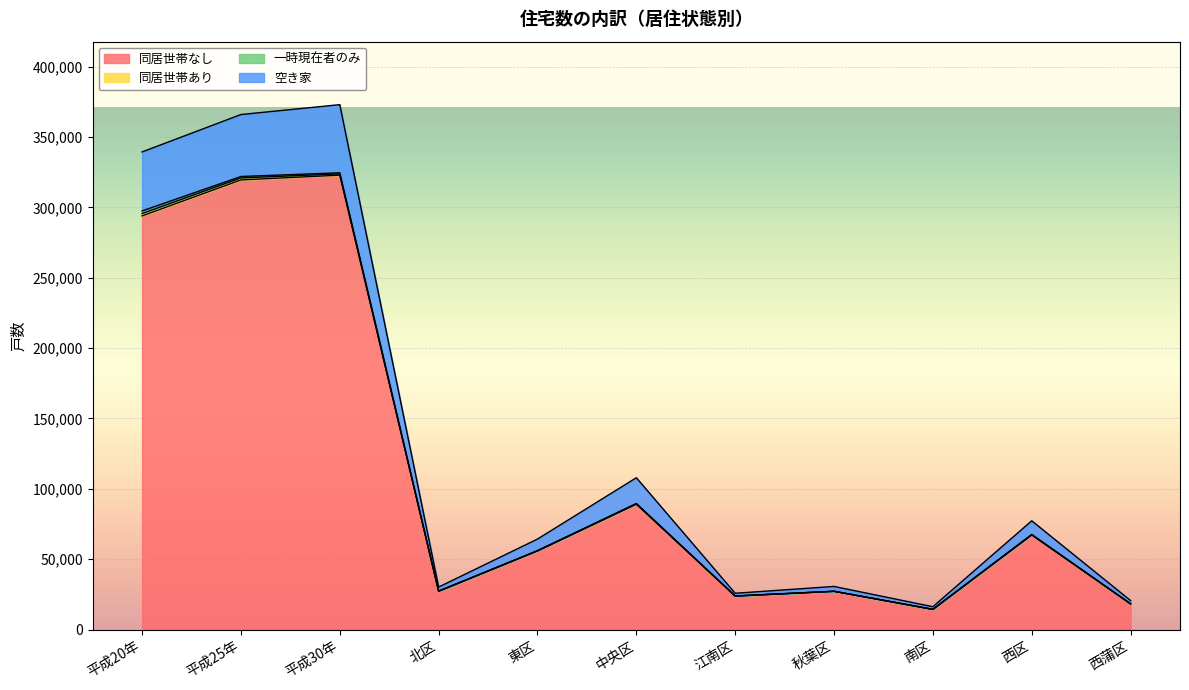

What is the highest value of the 同居世帯なし series?

322900